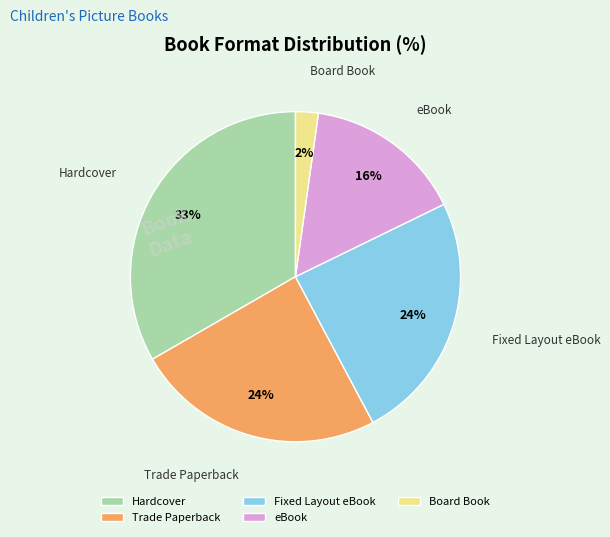

To the nearest percent, what percentage of the pie is Fixed Layout eBook?

24%